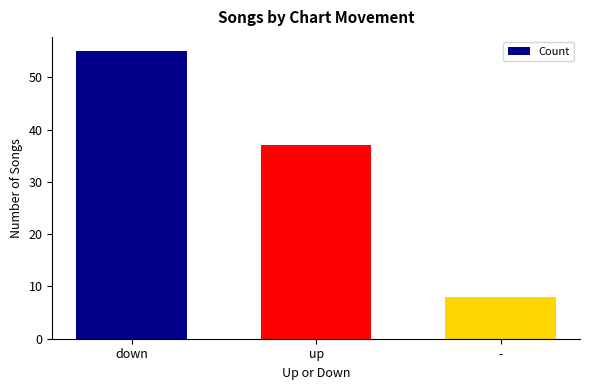

List the labels in order of value, smallest first.

-, up, down